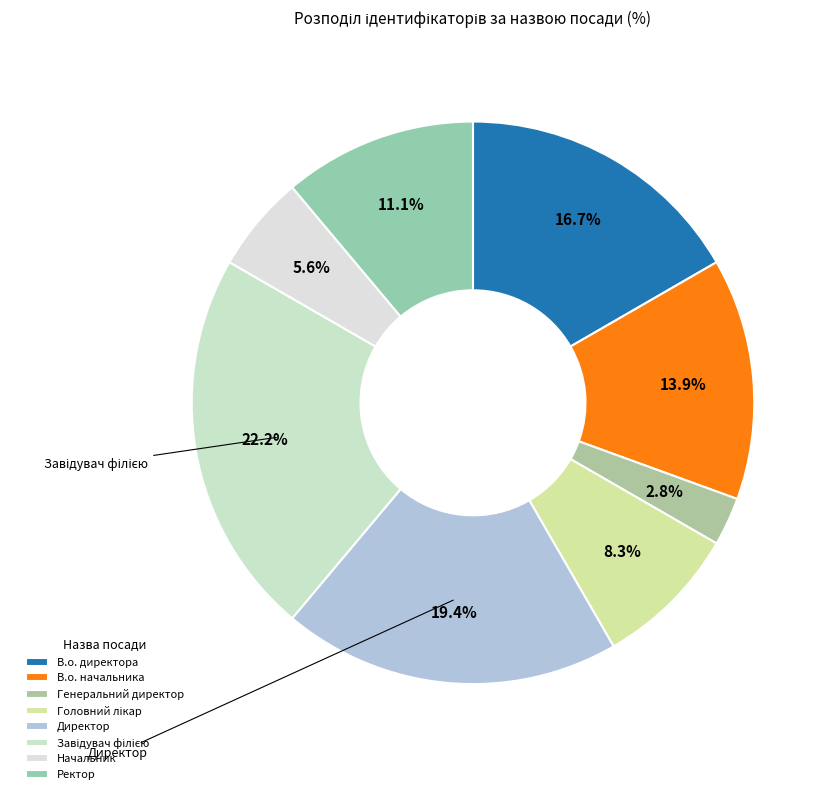

Does Начальник account for over 50% of the chart?

No